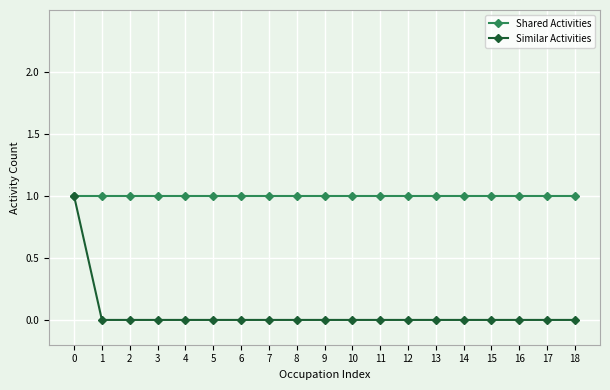

Reading right to left, transcribe all the data shown in this chart.

Shared Activities: 18=1	17=1	16=1	15=1	14=1	13=1	12=1	11=1	10=1	9=1	8=1	7=1	6=1	5=1	4=1	3=1	2=1	1=1	0=1
Similar Activities: 18=0	17=0	16=0	15=0	14=0	13=0	12=0	11=0	10=0	9=0	8=0	7=0	6=0	5=0	4=0	3=0	2=0	1=0	0=1